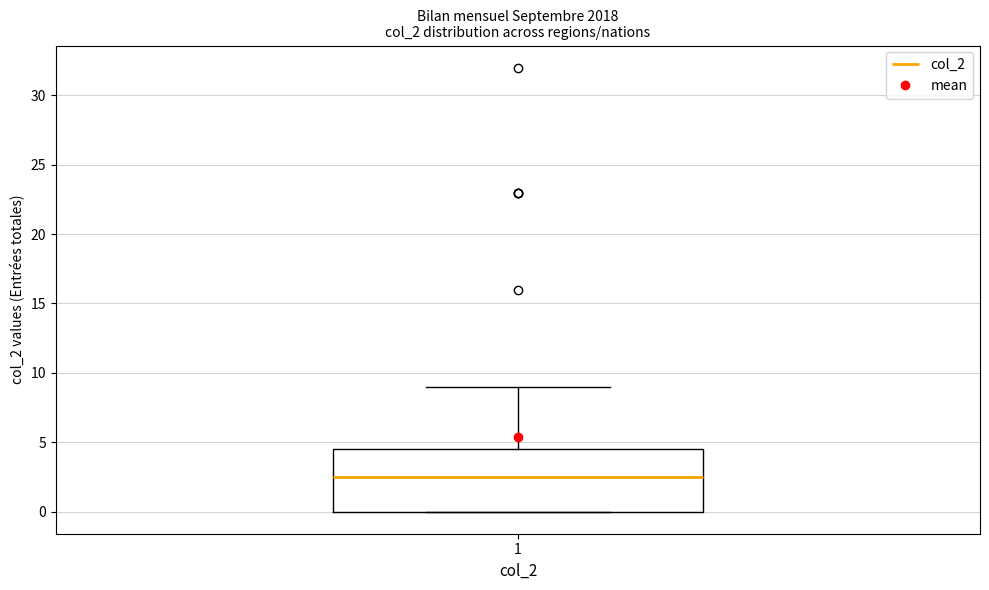

Read this box plot against the y-axis: the position of the median line, the range covered by the box, and the ends of both whiskers. The values are not printed on the chart, so give them approximately, as read against the axis.

median 2.5, box 0.0 to 4.5, whiskers 0.0 to 9.0